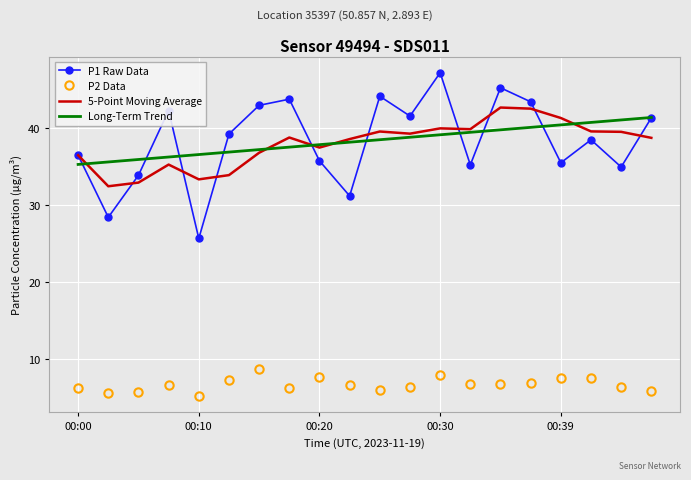

Which series has the widest spread of values?

P1 Raw Data